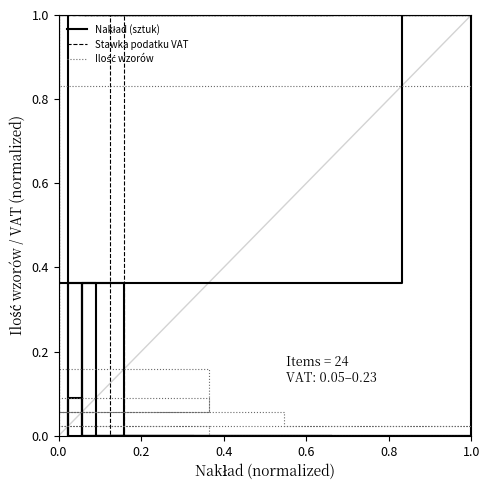

How many interior local peaks does the Ilość wzorów series have?

3